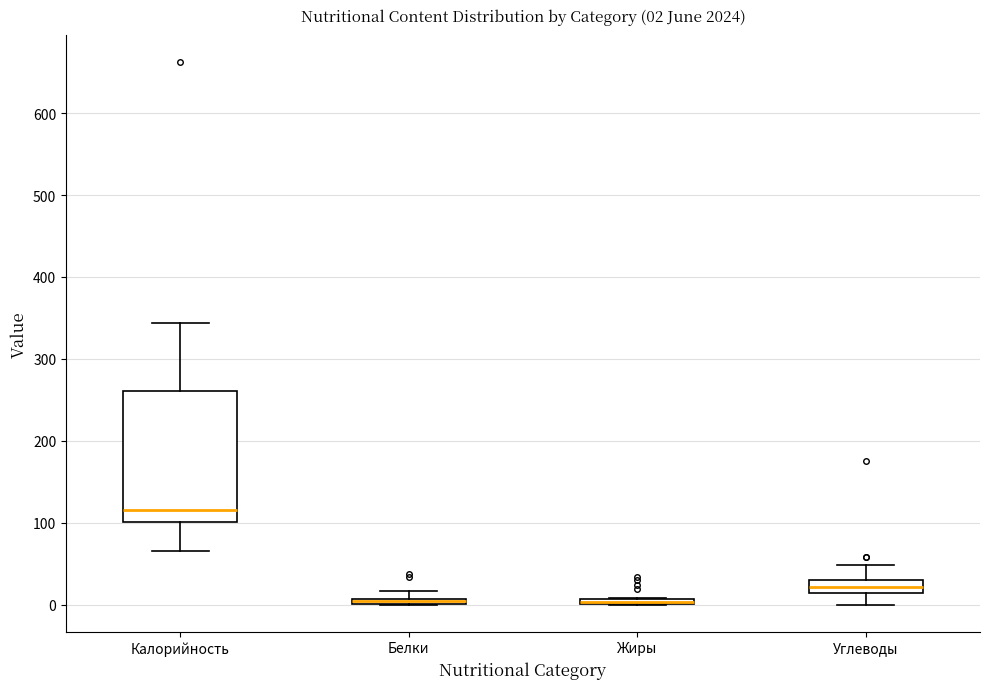

Comparing the boxes themselves (not the whiskers), which one is the tallest?

Калорийность